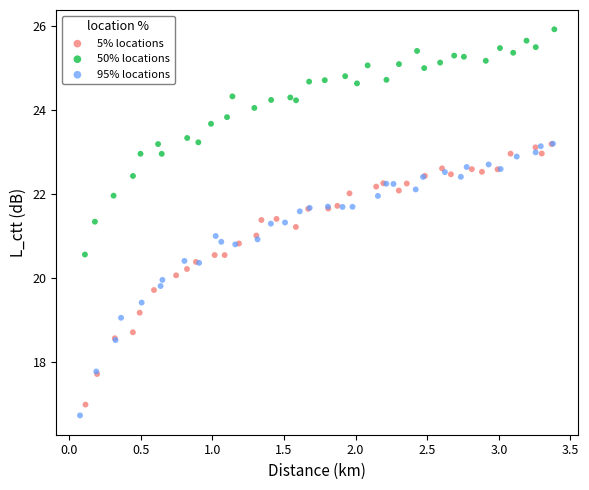

Which series has the largest Y range (max minus min)?

95% locations